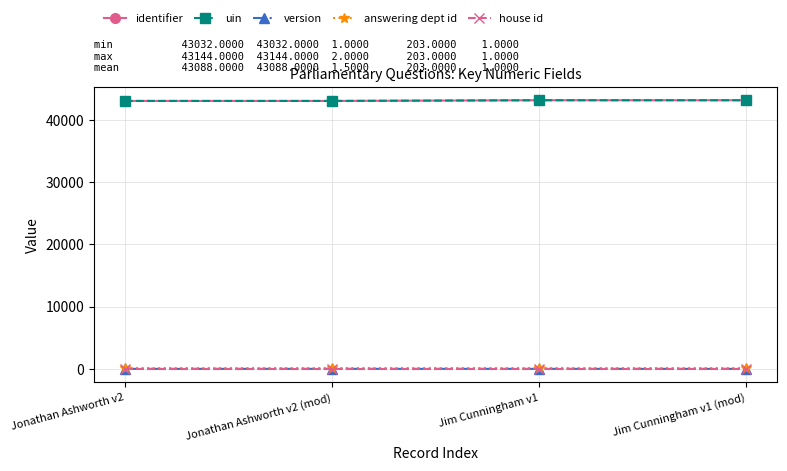

Reading left to right, transcribe all the data shown in this chart.

identifier: 43032	43032	43144	43144
uin: 43032	43032	43144	43144
version: 2	2	1	1
answering dept id: 203	203	203	203
house id: 1	1	1	1